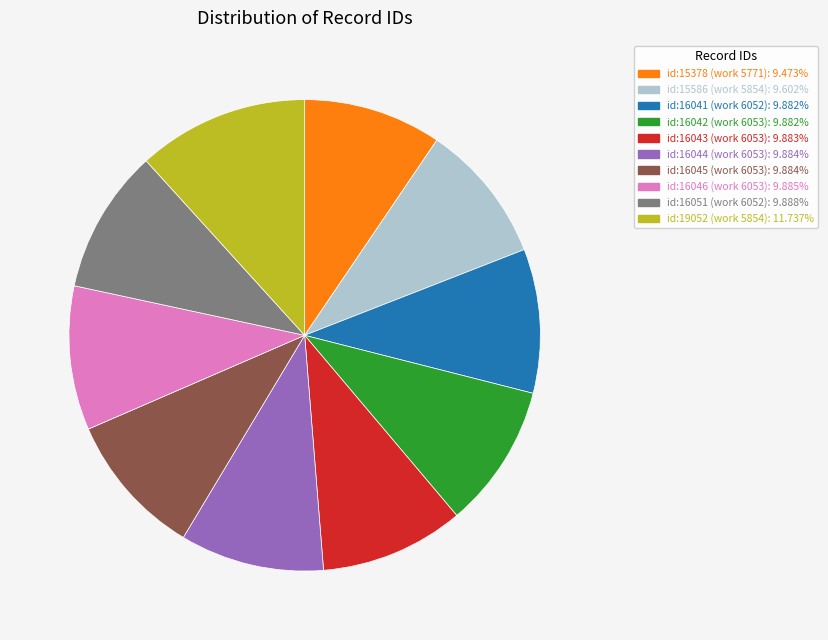

Which slice is the largest?

id:19052 (work 5854)